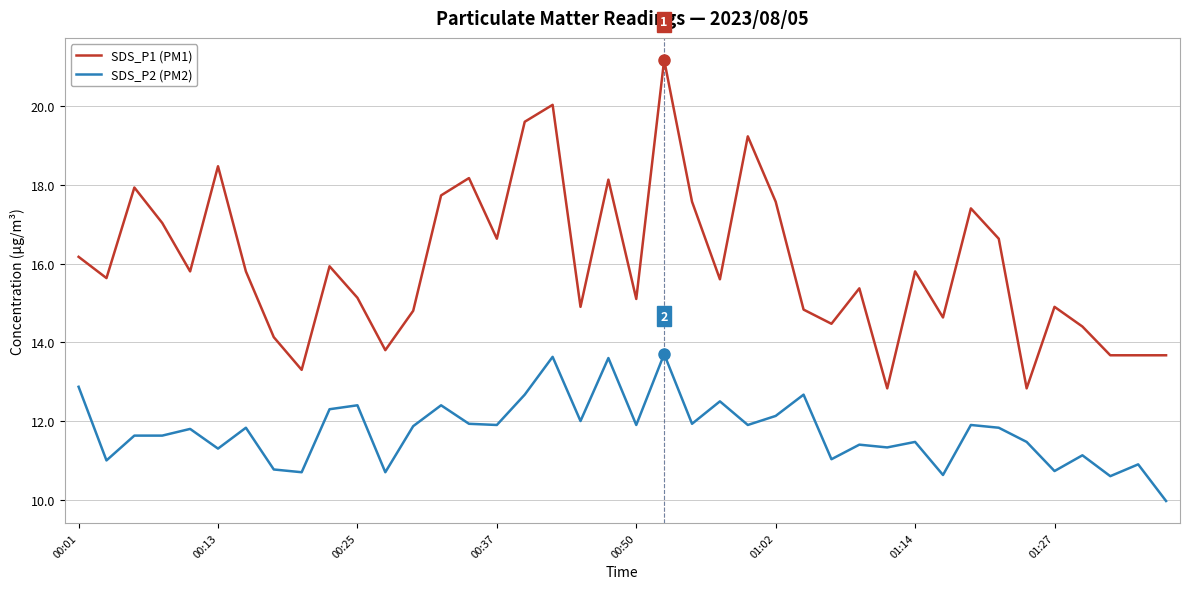

True or false: SDS_P2 (PM2) and SDS_P1 (PM1) intersect in this chart.

False